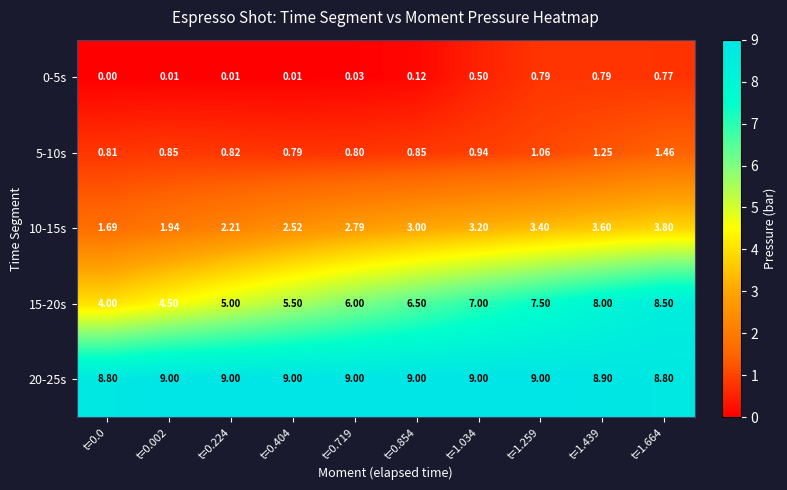

How many data points in 10-15s are less than 3?

5